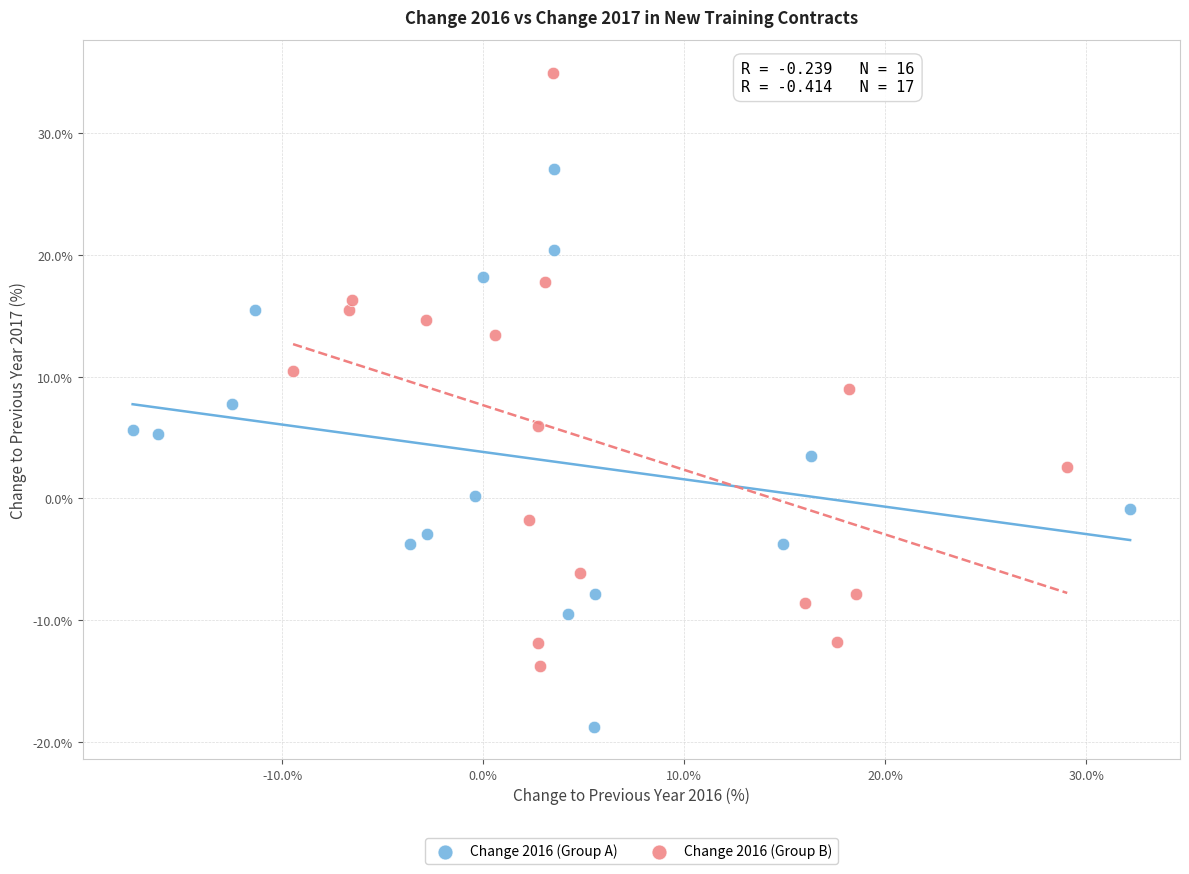

Which series contains the highest Y value?

Change 2016 (Group B)